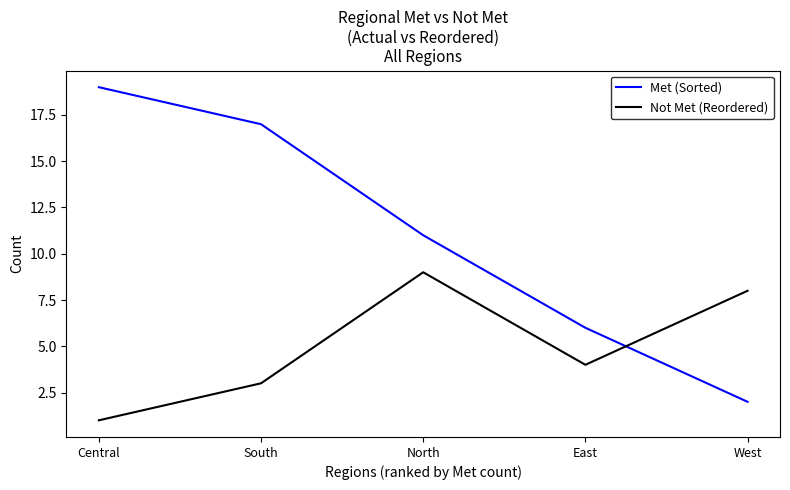

Reading right to left, extract all data points from this chart.

Met (Sorted): West=2	East=6	North=11	South=17	Central=19
Not Met (Reordered): West=8	East=4	North=9	South=3	Central=1